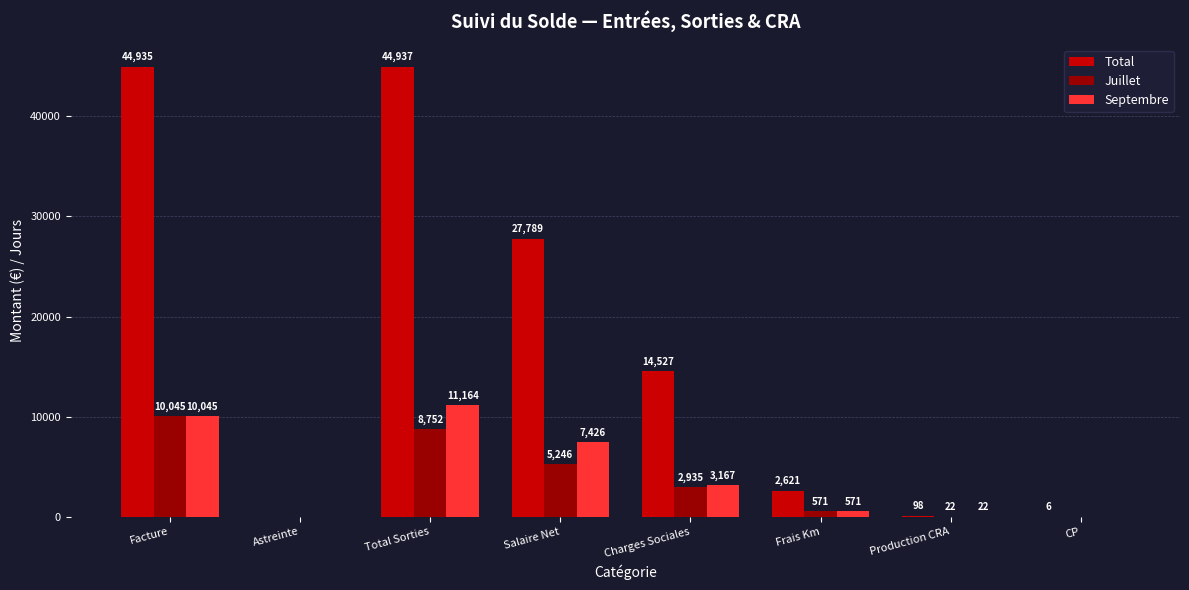

Between Facture and CP, which series saw the biggest shift?

Total